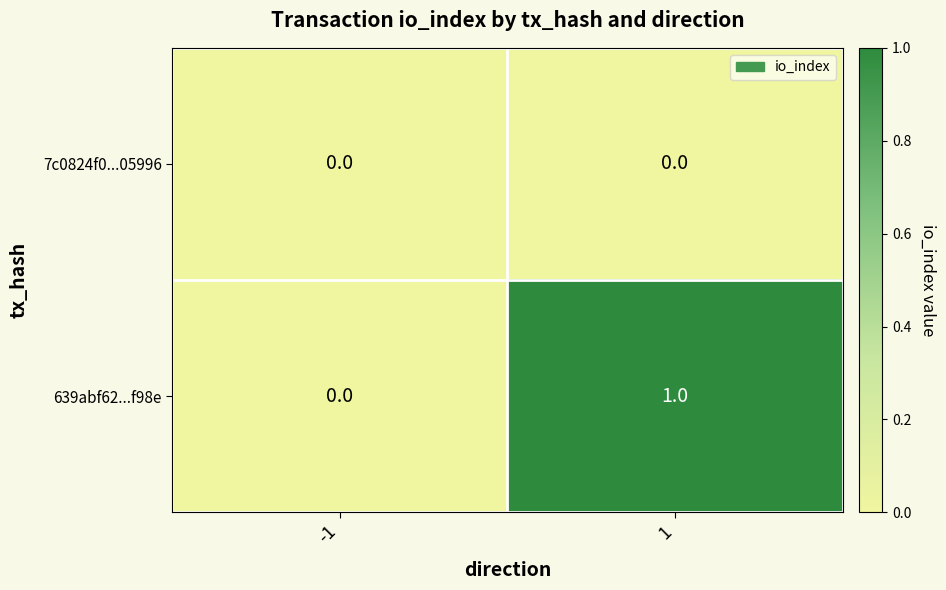

Rank the series at 1 from lowest to highest value.

7c0824f0...05996, 639abf62...f98e